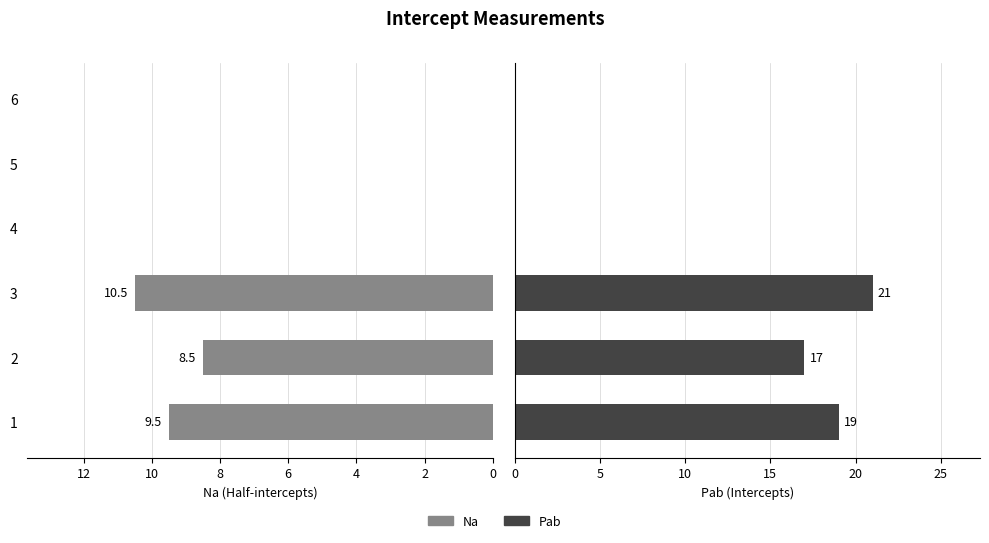

Which series has the largest total across all categories?

Pab